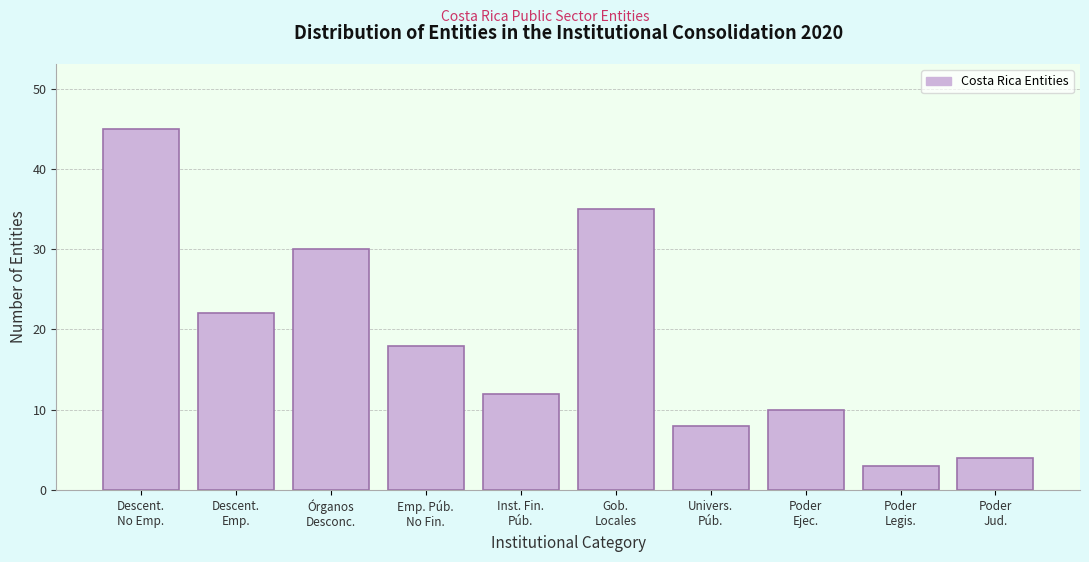

Reading left to right, transcribe all the data shown in this chart.

45	22	30	18	12	35	8	10	3	4